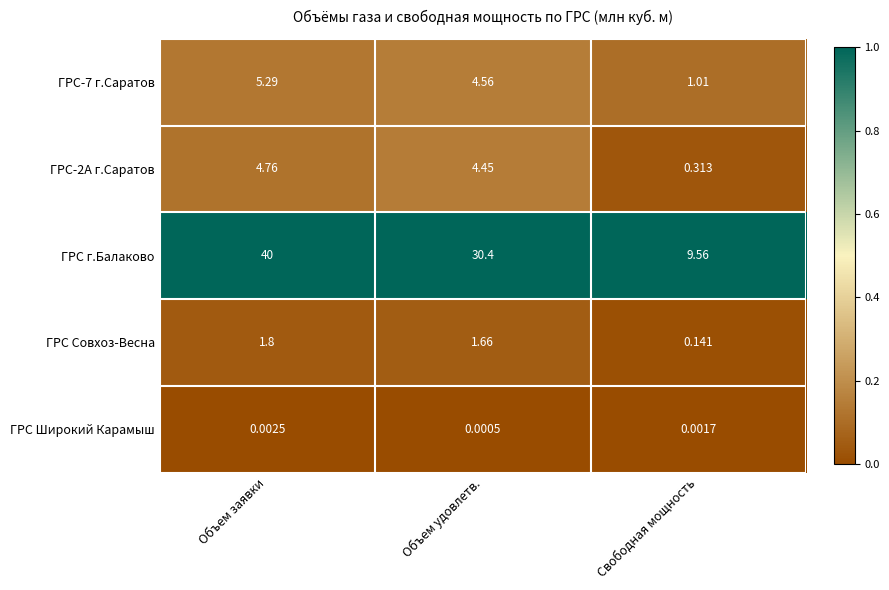

At which category does the chart reach its peak across all series?

Объем заявки